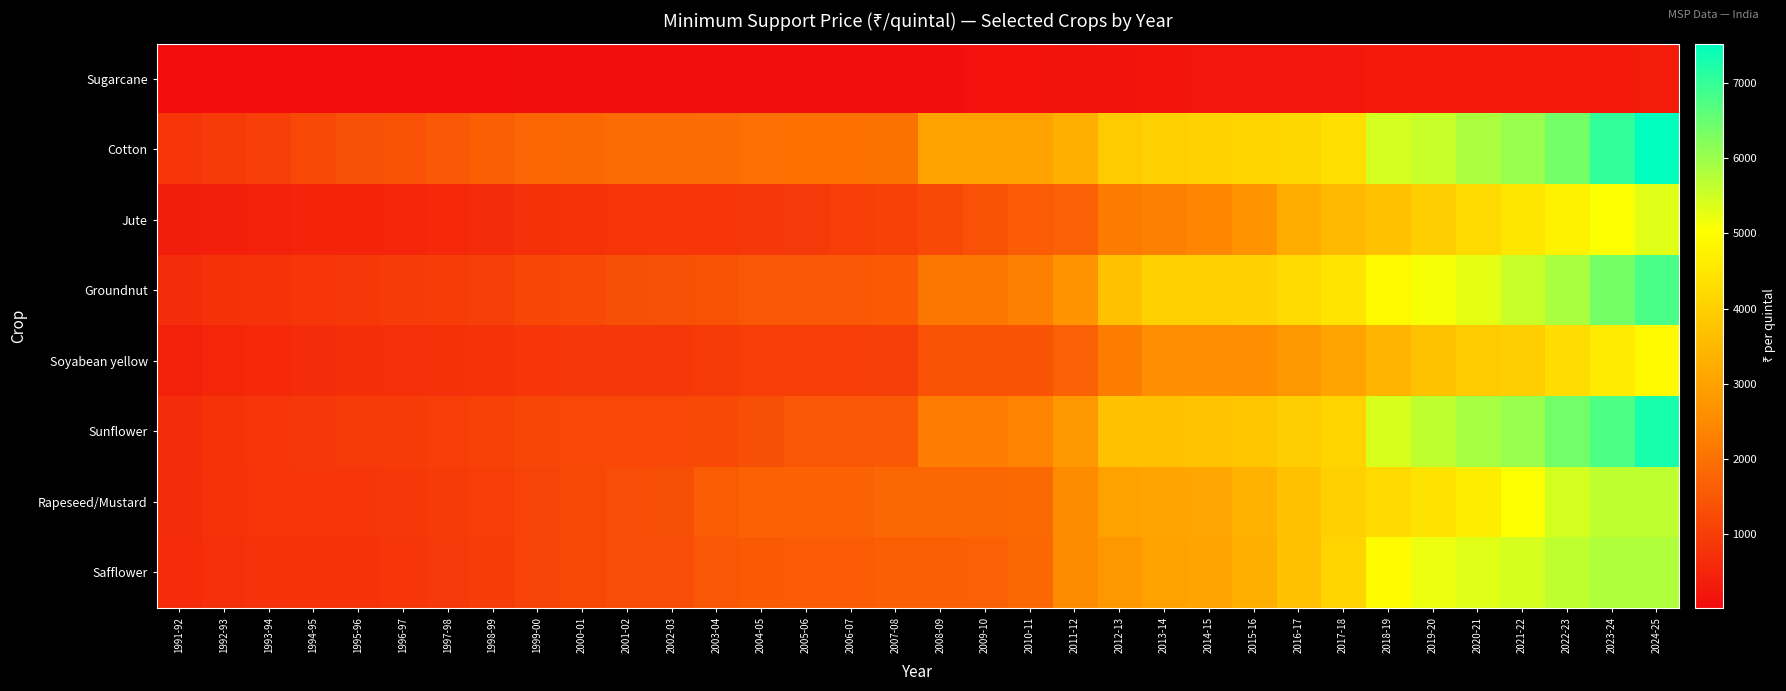

Rank the series at 2012-13 from lowest to highest value.

Sugarcane, Jute, Soyabean yellow, Safflower, Rapeseed/Mustard, Groundnut, Sunflower, Cotton